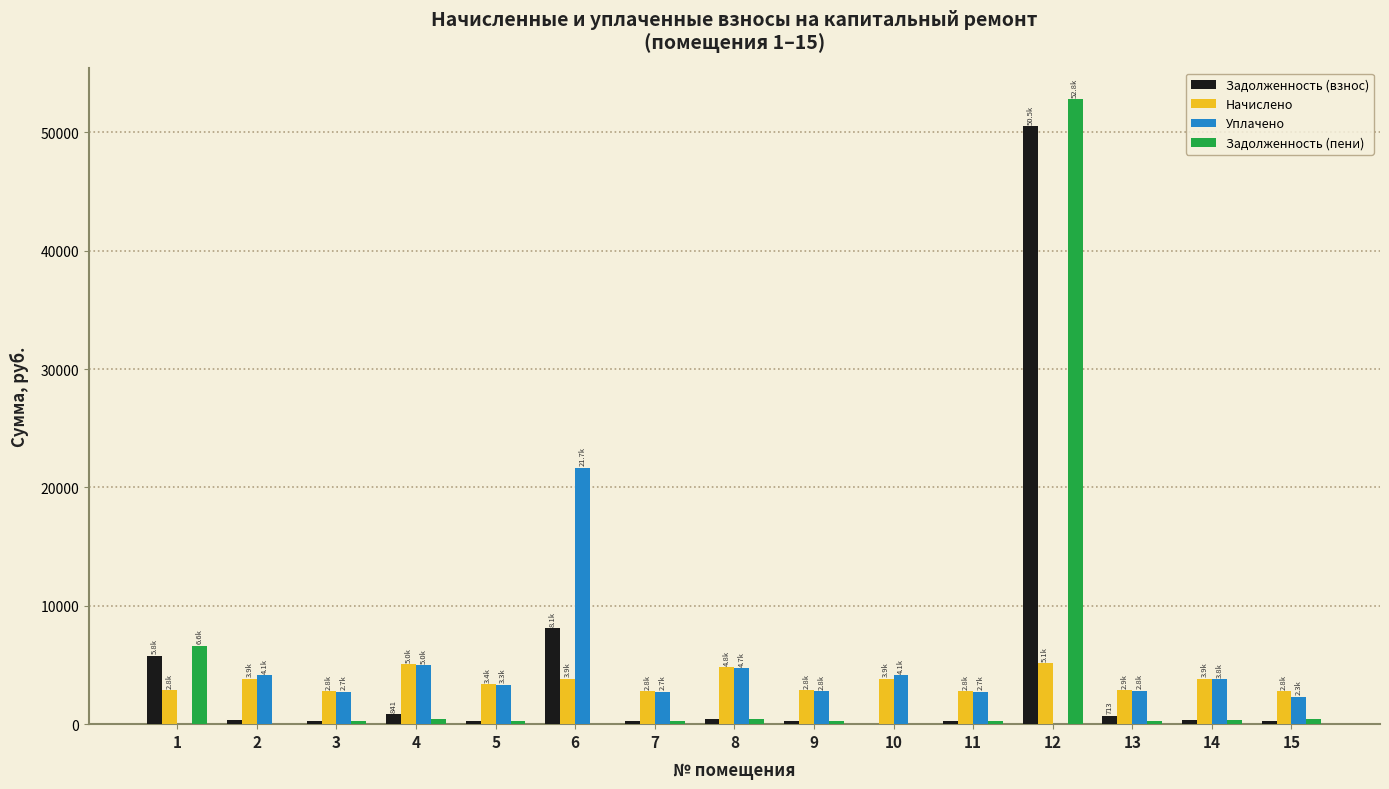

At which category is the sum across all series the highest?

12